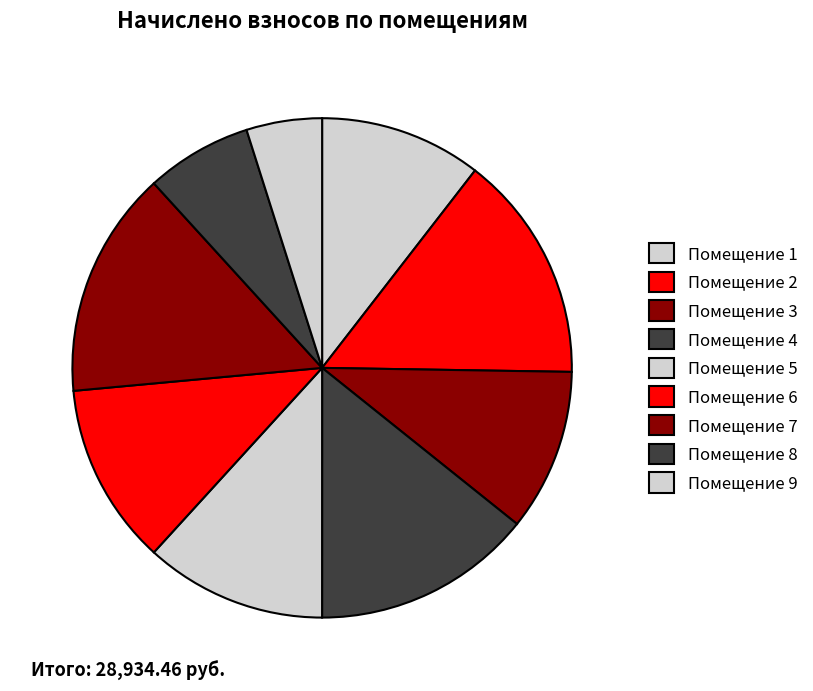

Count the number of slices in the pie.

9